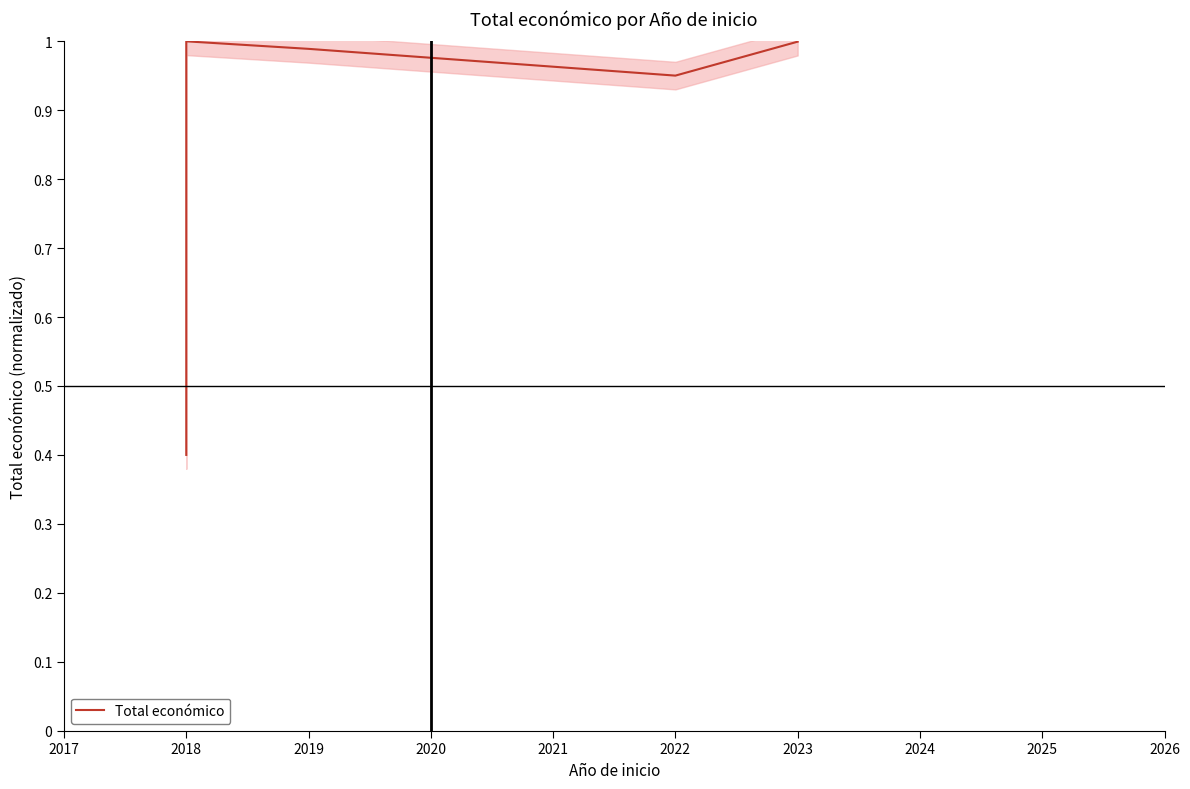

What is the greatest value displayed?

1.0